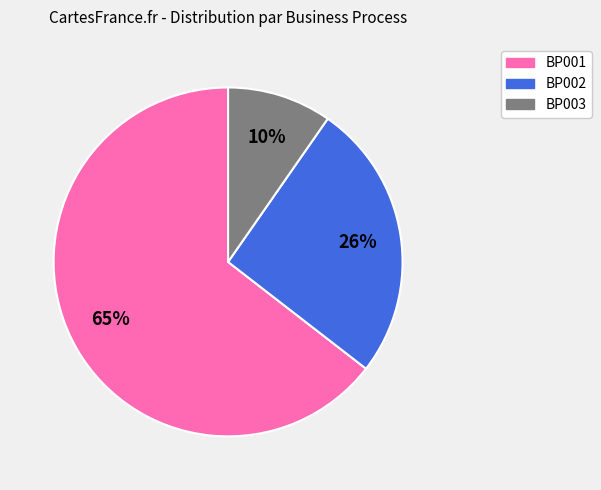

Is it true that BP002 is 26% of the pie?

True